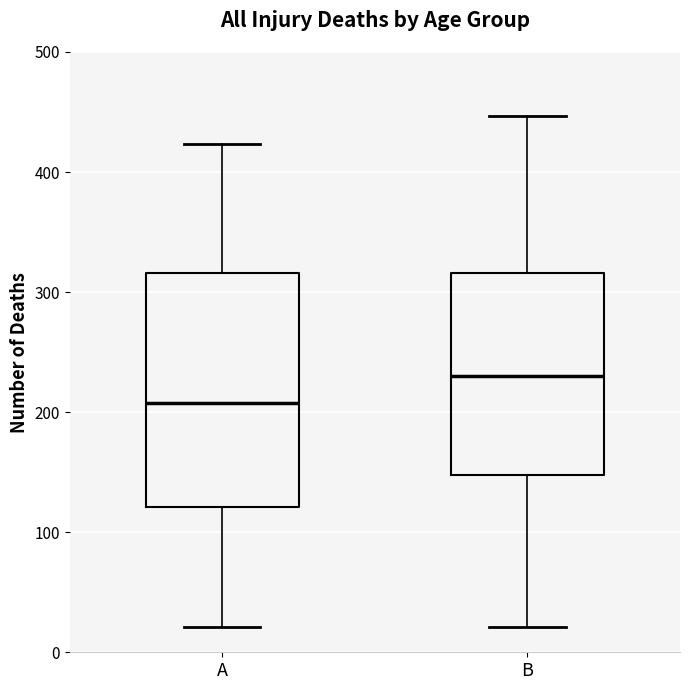

Comparing the boxes themselves (not the whiskers), which one is the tallest?

A